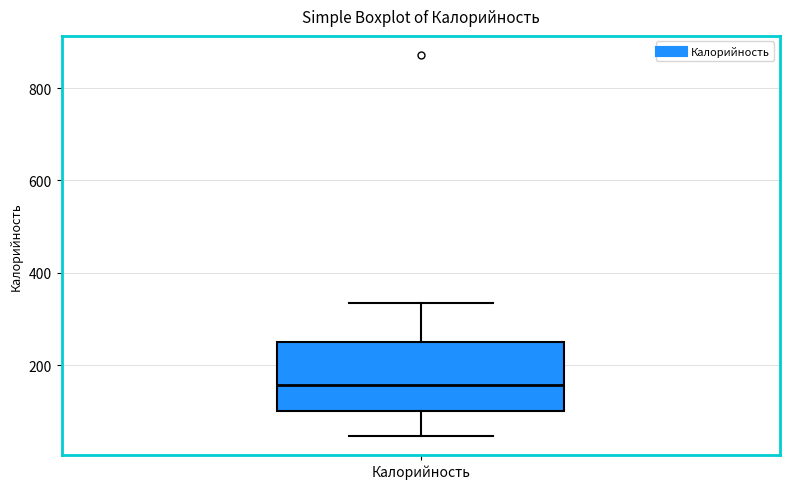

Read this box plot against the y-axis: the position of the median line, the range covered by the box, and the ends of both whiskers. The values are not printed on the chart, so give them approximately, as read against the axis.

median 160, box 100 to 240, whiskers 40 to 340